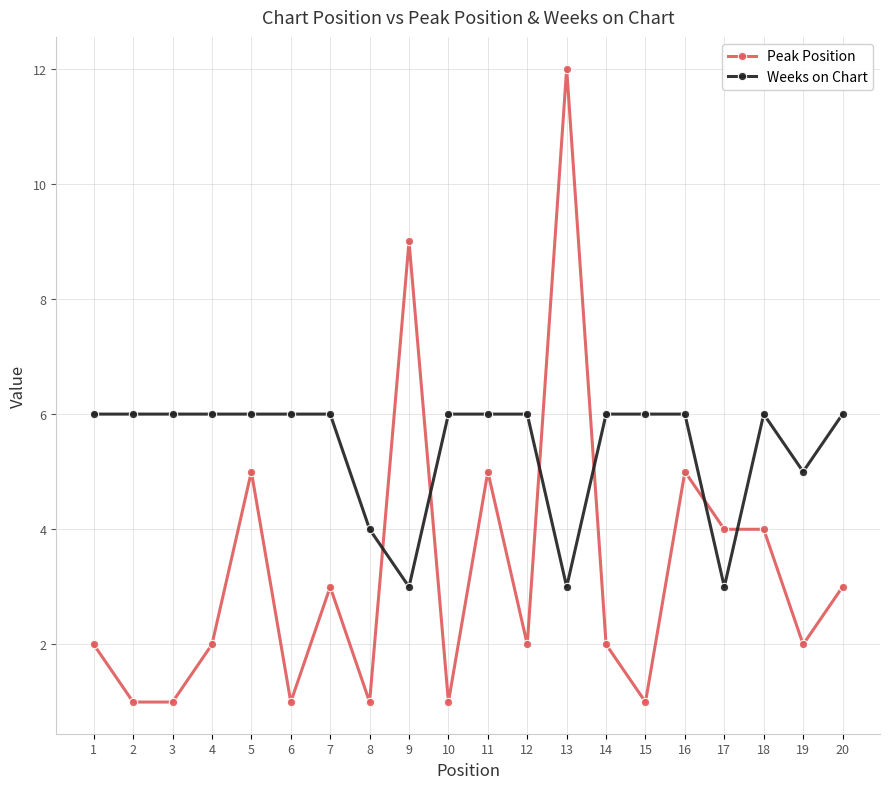

Rank the series at 10 from lowest to highest value.

Peak Position, Weeks on Chart